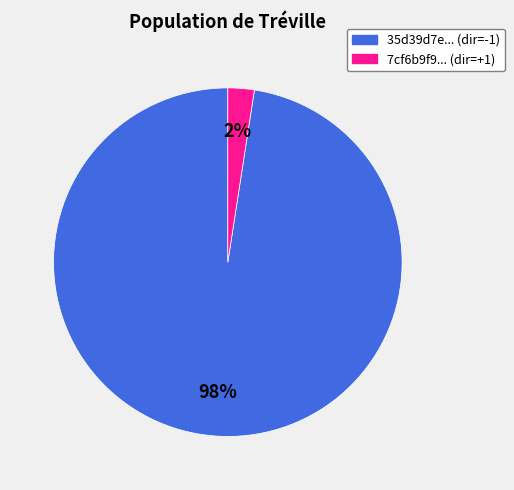

To the nearest percent, what is the combined percentage of 7cf6b9f9... (dir=+1) and 35d39d7e... (dir=-1)?

100%